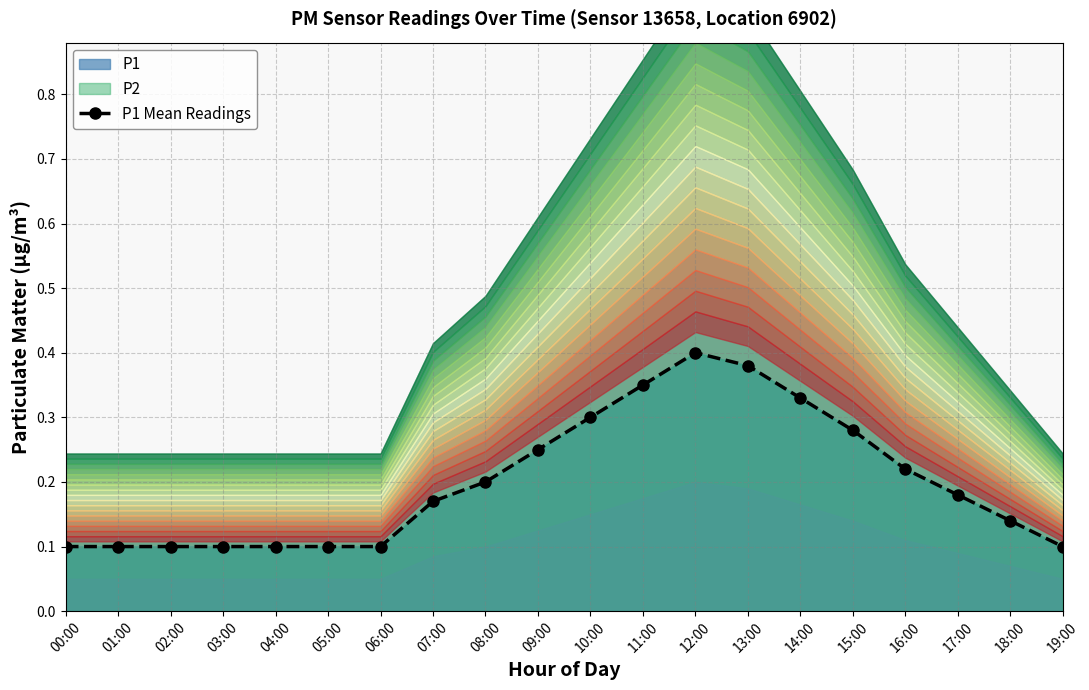

What is the smallest value displayed?

0.1